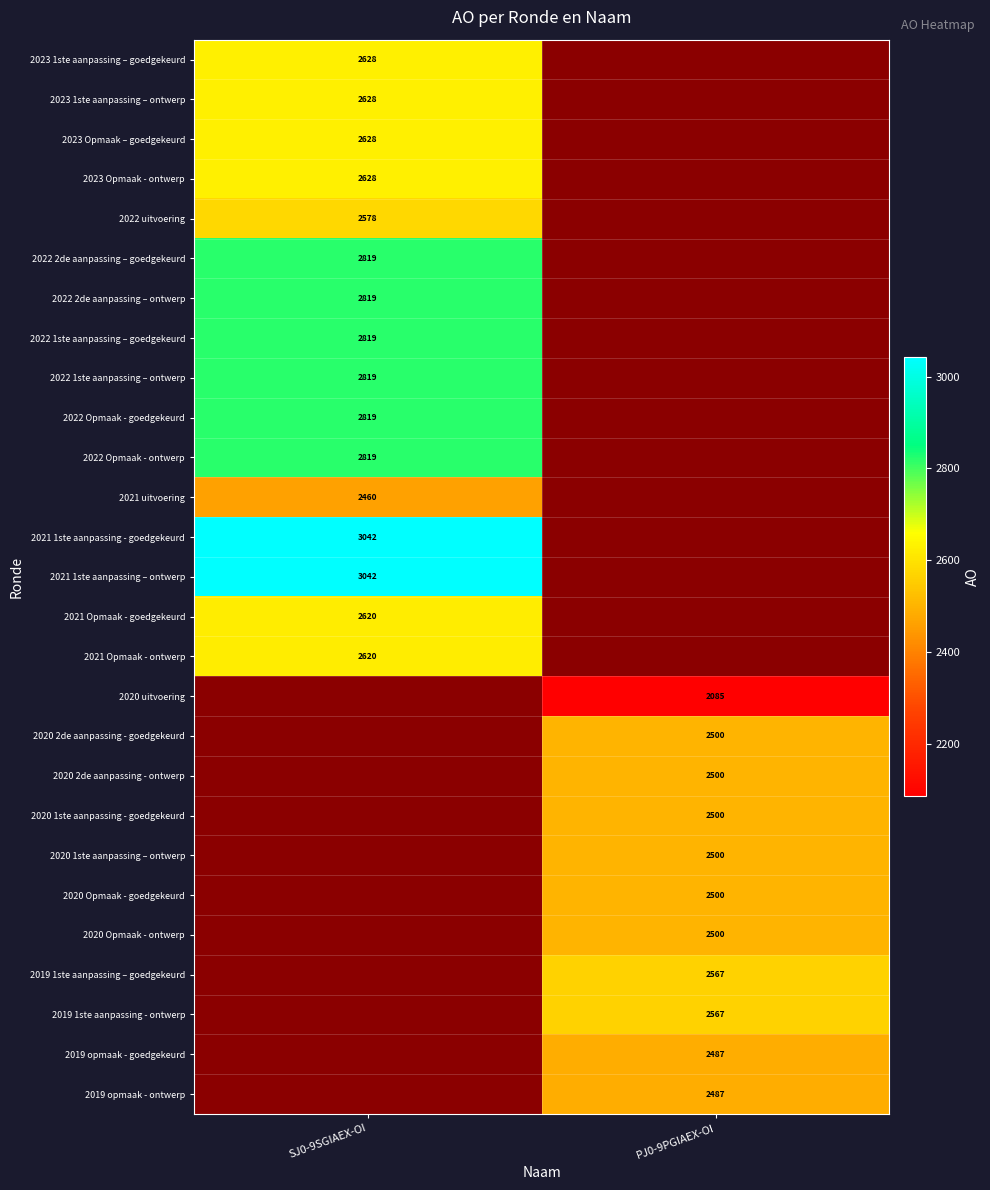

Count the number of categories in the chart.

2